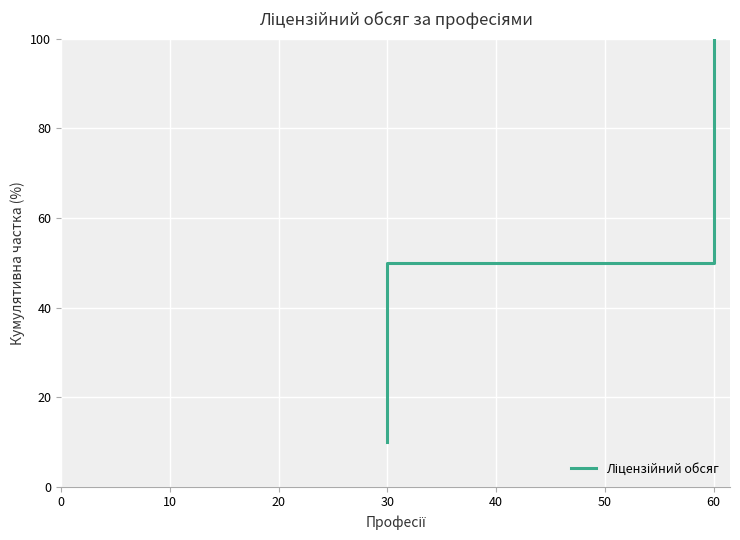

What is the label of the 9th point from the right?

10